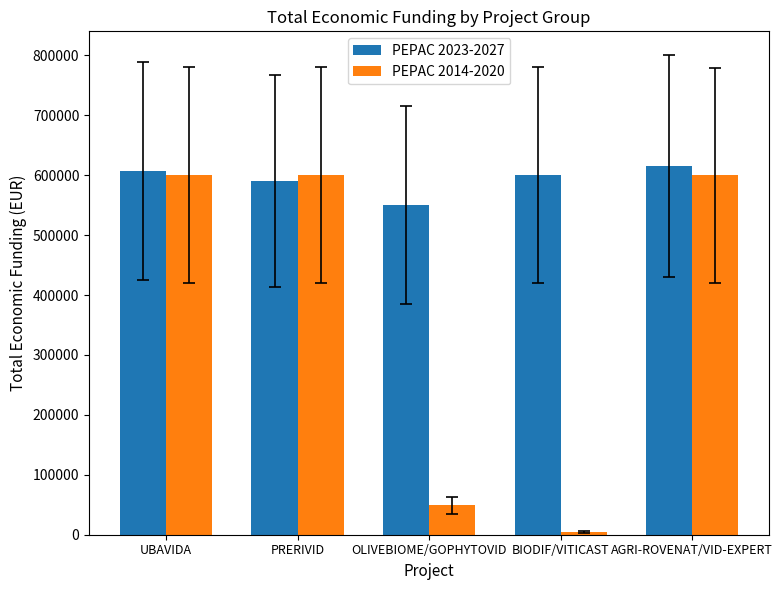

What is the difference between the maximum and minimum values in the PEPAC 2023-2027 series?

65264